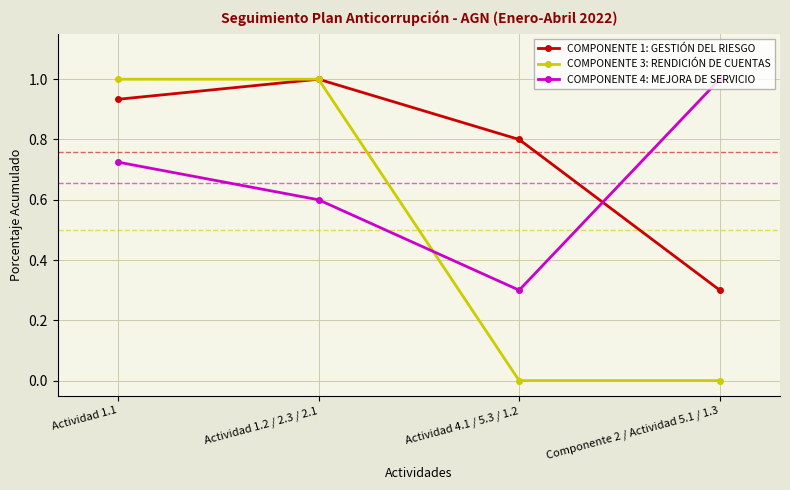

What is the approximate value of COMPONENTE 3: RENDICIÓN DE CUENTAS at Actividad 1.1?

1.0